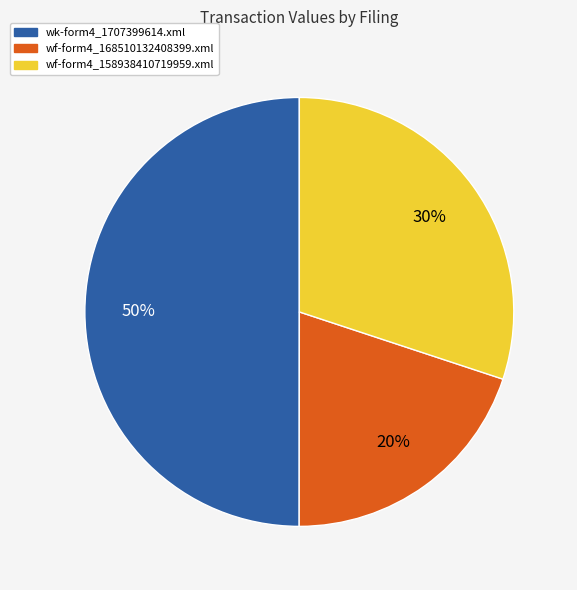

Count the number of slices in the pie.

3